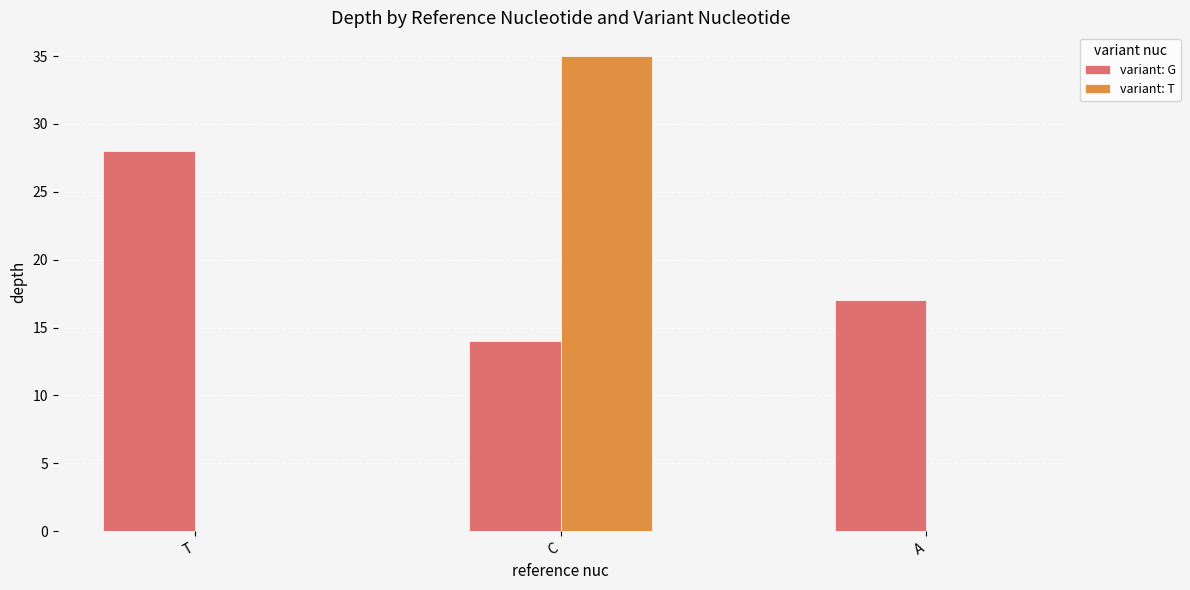

How many data points does each series have?

3